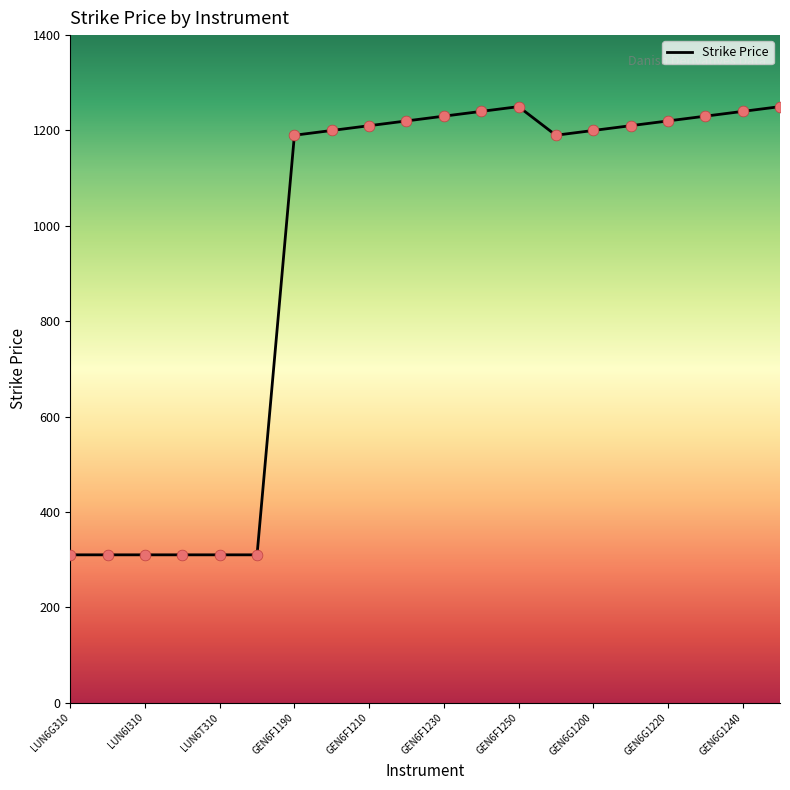

What is the smallest value displayed?

310